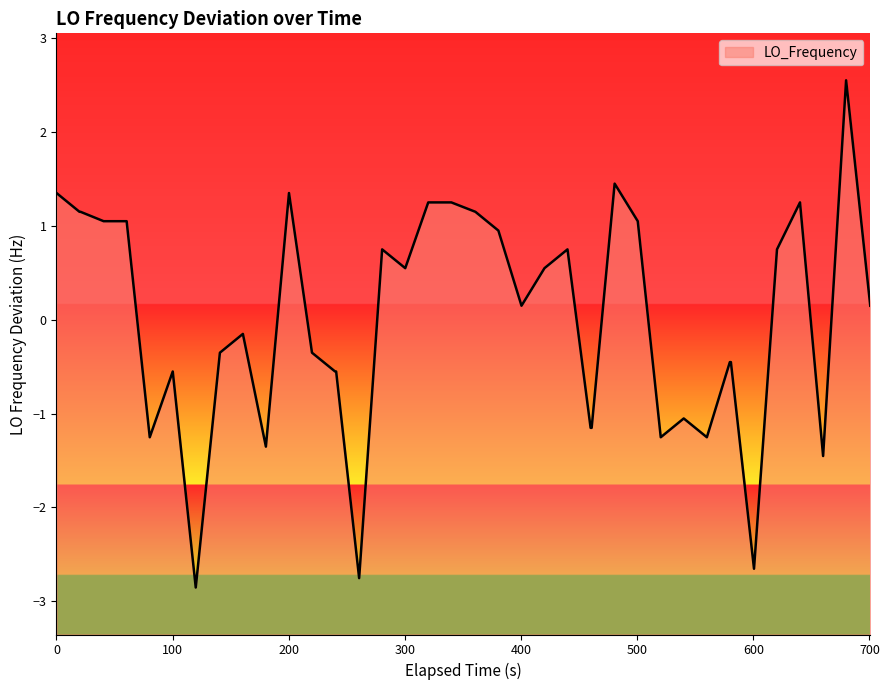

What is the maximum value shown in the chart?

2.5